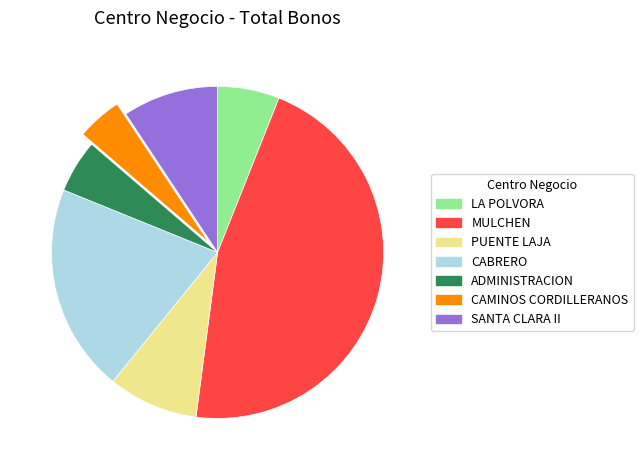

How many segments does this pie chart have?

7